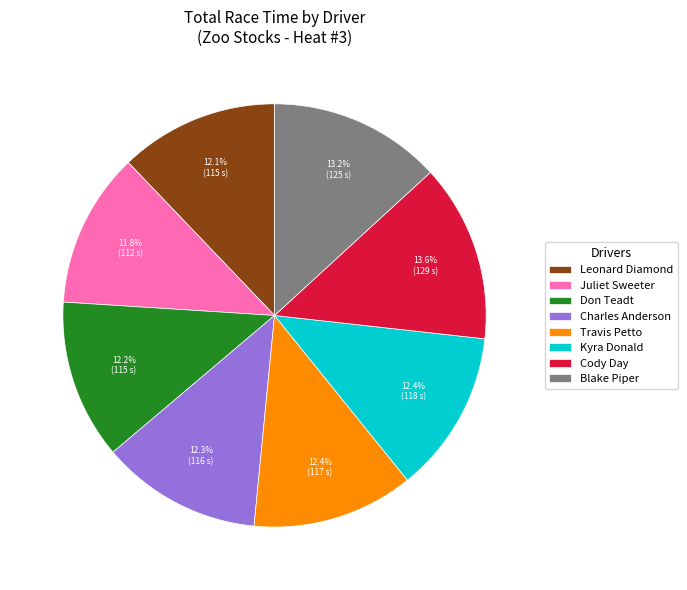

How many slices are in this pie chart?

8